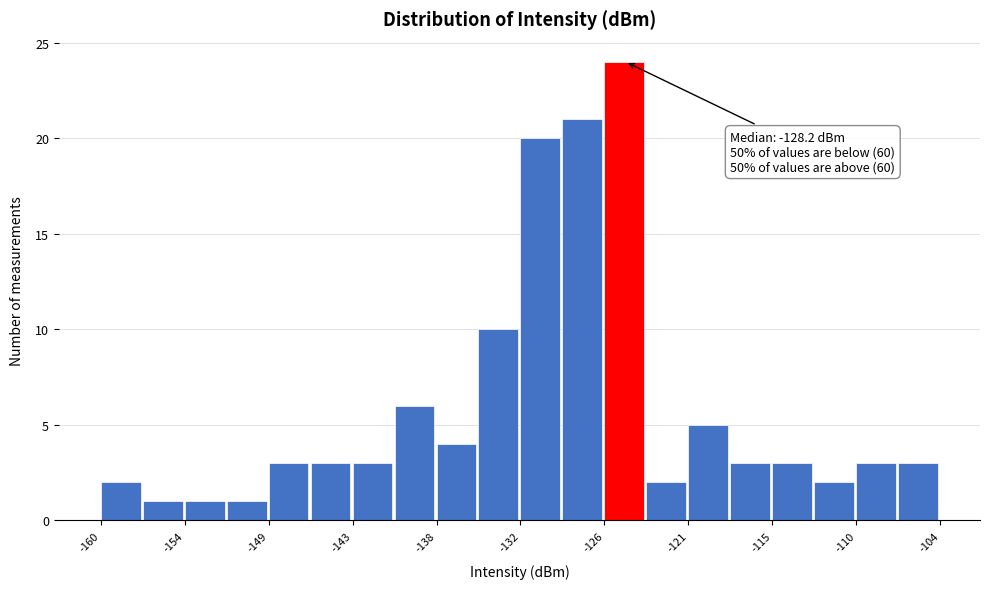

Around what value on the x-axis is the tallest bar? Give the approximate position of its centre, as read against the axis.

-125